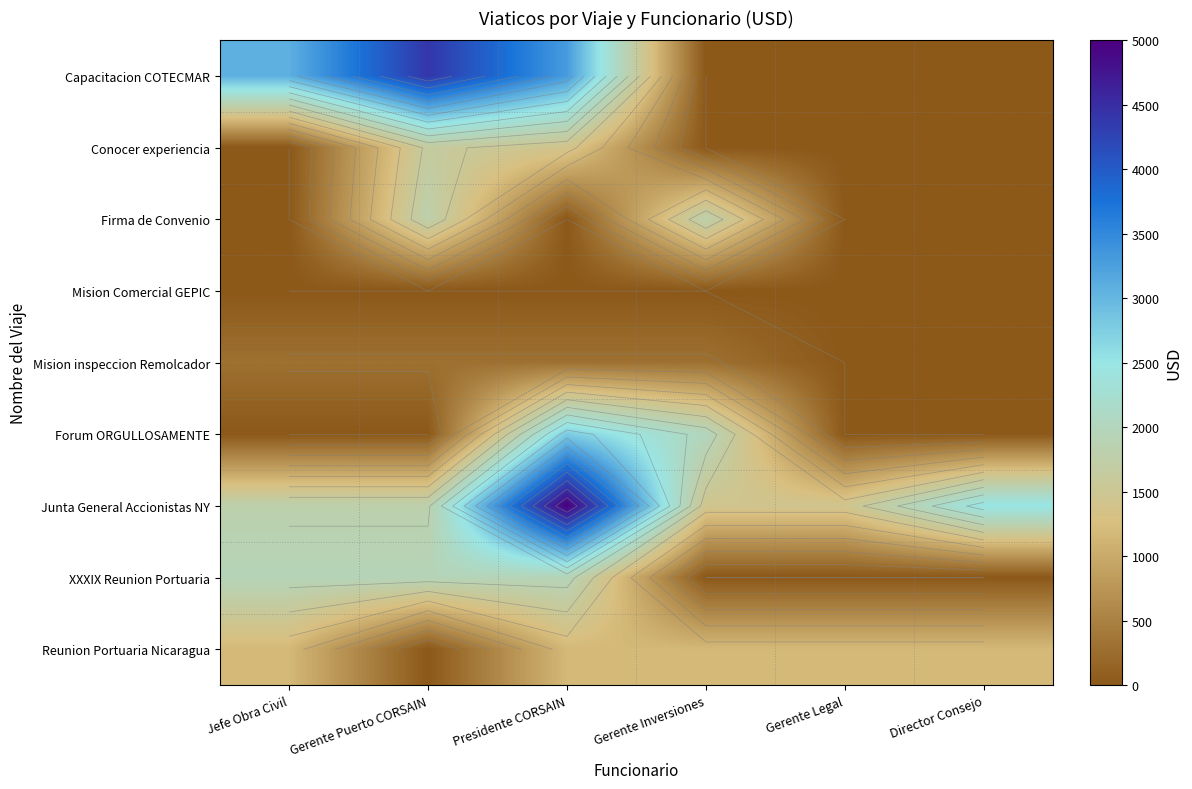

Is it true that Capacitacion COTECMAR equals 4400 at Gerente Puerto CORSAIN?

True